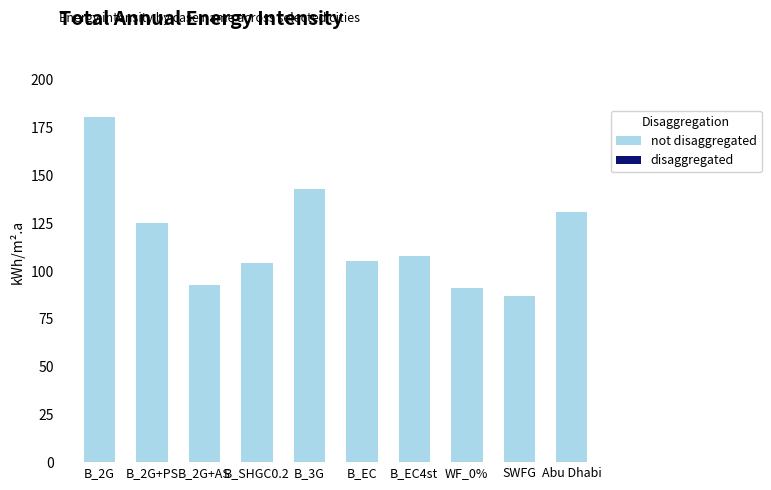

What is the average value?

116.8